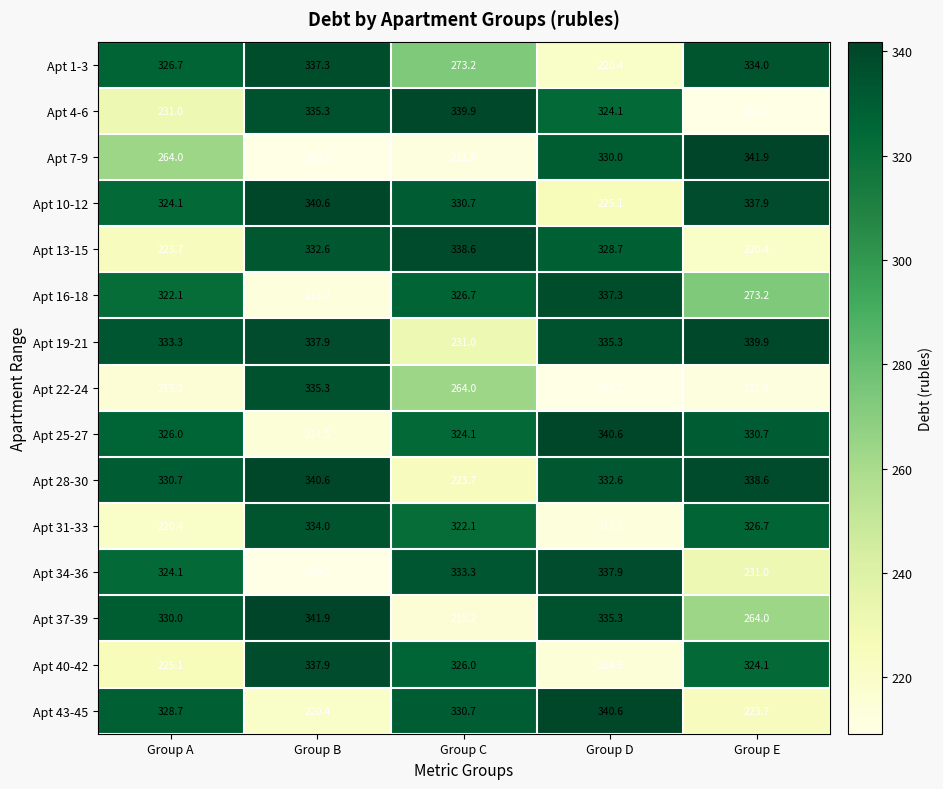

True or false: Apt 37-39 has a value of 215.2 at Group C.

True